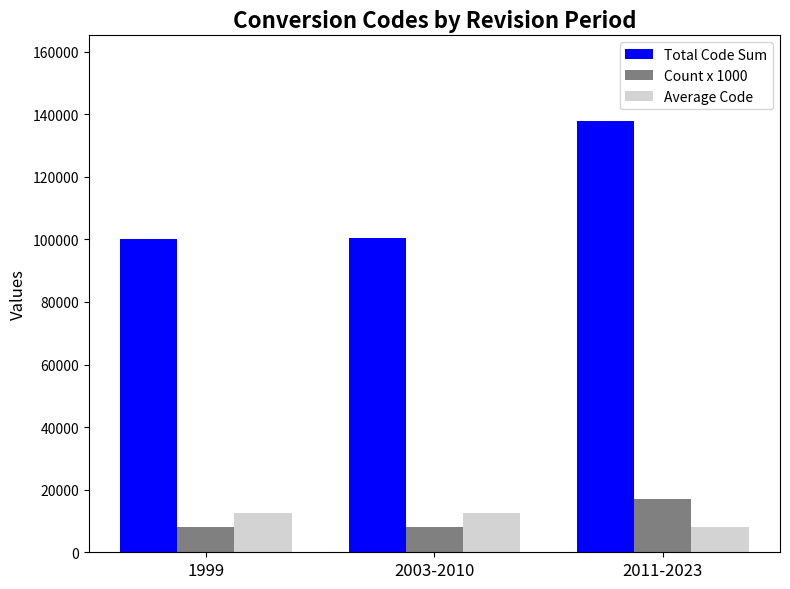

What is the difference between the highest and lowest values at 1999?

92276